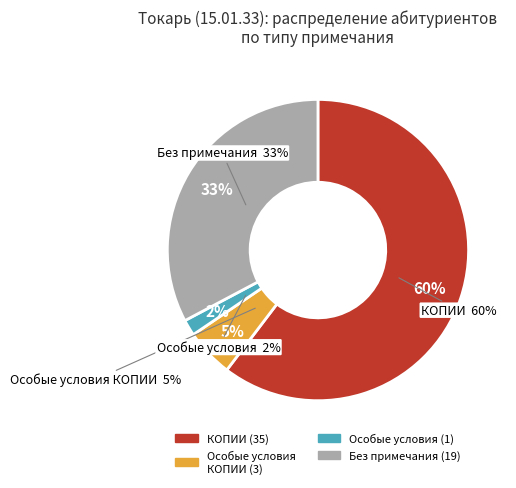

True or false:  accounts for 50% of the total.

False